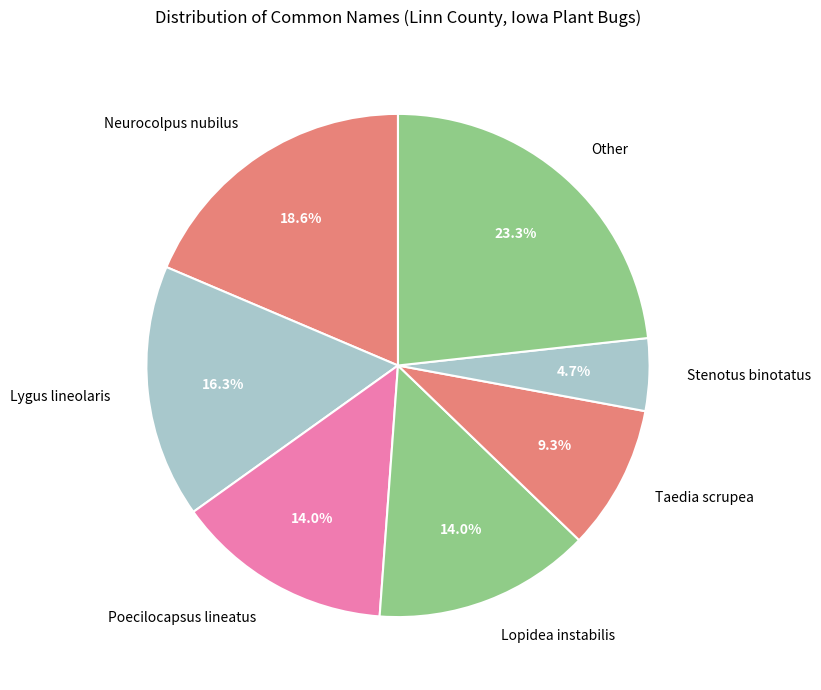

Is the sum of Taedia scrupea and Poecilocapsus lineatus greater than half?

No